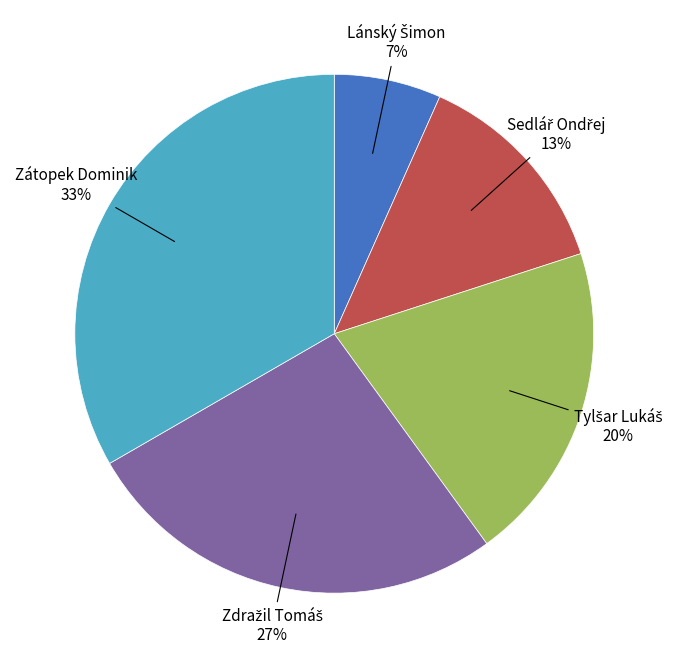

To the nearest percent, what portion does Zátopek Dominik represent?

33%